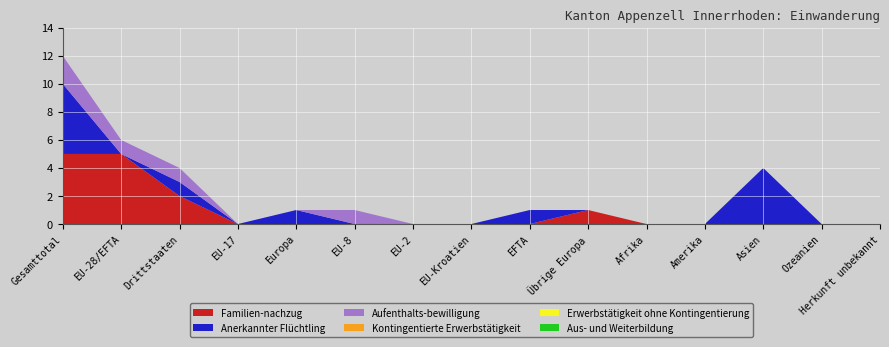

Reading left to right, extract all data points from this chart.

Familien-nachzug: Gesamttotal=5	EU-28/EFTA=5	Drittstaaten=2	EU-17=0	Europa=0	EU-8=0	EU-2=0	EU-Kroatien=0	EFTA=0	Übrige Europa=1	Afrika=0	Amerika=0	Asien=0	Ozeanien=0	Herkunft unbekannt=0
Anerkannter Flüchtling: Gesamttotal=5	EU-28/EFTA=0	Drittstaaten=1	EU-17=0	Europa=1	EU-8=0	EU-2=0	EU-Kroatien=0	EFTA=1	Übrige Europa=0	Afrika=0	Amerika=0	Asien=4	Ozeanien=0	Herkunft unbekannt=0
Aufenthalts-bewilligung: Gesamttotal=2	EU-28/EFTA=1	Drittstaaten=1	EU-17=0	Europa=0	EU-8=1	EU-2=0	EU-Kroatien=0	EFTA=0	Übrige Europa=0	Afrika=0	Amerika=0	Asien=0	Ozeanien=0	Herkunft unbekannt=0
Kontingentierte Erwerbstätigkeit: Gesamttotal=0	EU-28/EFTA=0	Drittstaaten=0	EU-17=0	Europa=0	EU-8=0	EU-2=0	EU-Kroatien=0	EFTA=0	Übrige Europa=0	Afrika=0	Amerika=0	Asien=0	Ozeanien=0	Herkunft unbekannt=0
Erwerbstätigkeit ohne Kontingentierung: Gesamttotal=0	EU-28/EFTA=0	Drittstaaten=0	EU-17=0	Europa=0	EU-8=0	EU-2=0	EU-Kroatien=0	EFTA=0	Übrige Europa=0	Afrika=0	Amerika=0	Asien=0	Ozeanien=0	Herkunft unbekannt=0
Aus- und Weiterbildung: Gesamttotal=0	EU-28/EFTA=0	Drittstaaten=0	EU-17=0	Europa=0	EU-8=0	EU-2=0	EU-Kroatien=0	EFTA=0	Übrige Europa=0	Afrika=0	Amerika=0	Asien=0	Ozeanien=0	Herkunft unbekannt=0